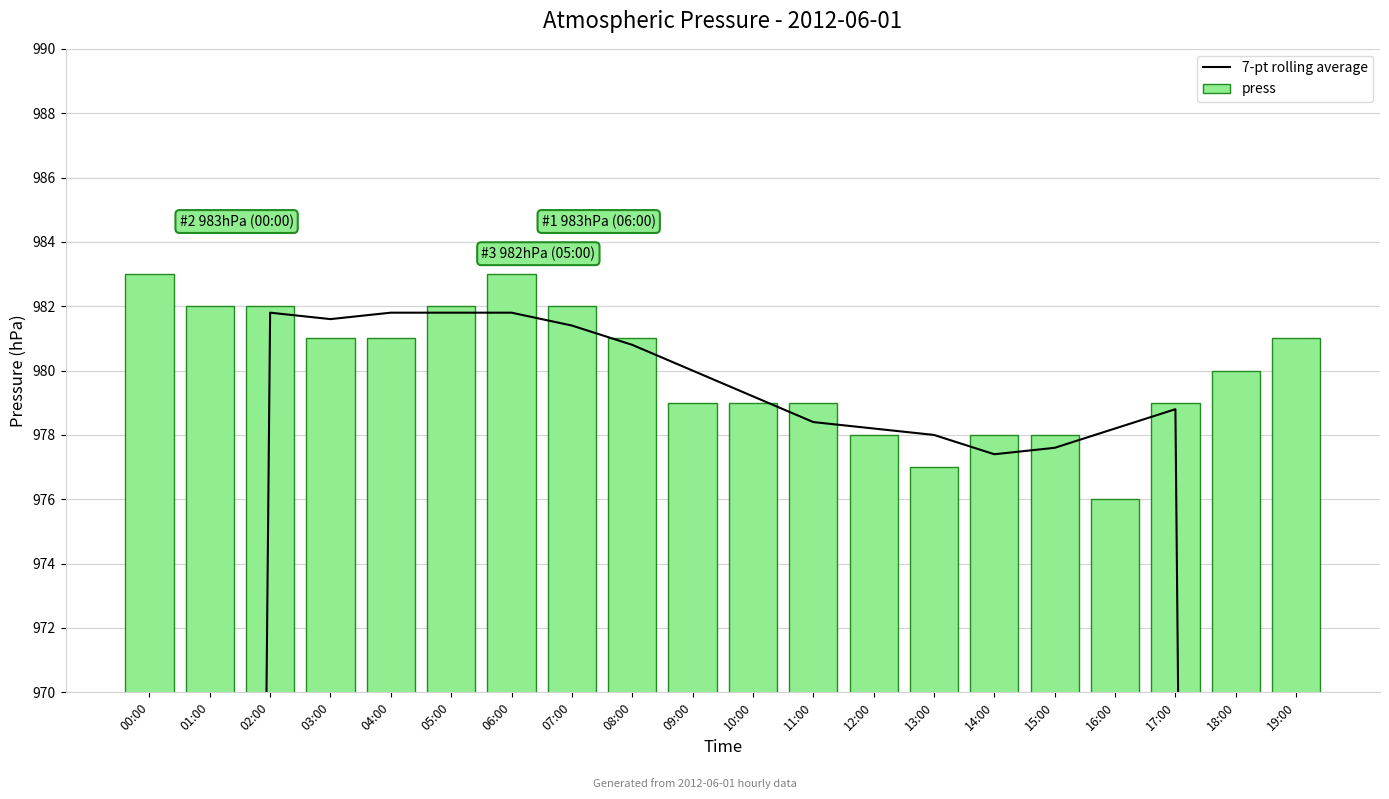

Reading right to left, extract all data points from this chart.

7-pt rolling average: 588.0	783.2	978.8	978.2	977.6	977.4	978.0	978.2	978.4	979.2	980.0	980.8	981.4	981.8	981.8	981.8	981.6	981.8	785.6	589.4
press: 981.0	980.0	979.0	976.0	978.0	978.0	977.0	978.0	979.0	979.0	979.0	981.0	982.0	983.0	982.0	981.0	981.0	982.0	982.0	983.0